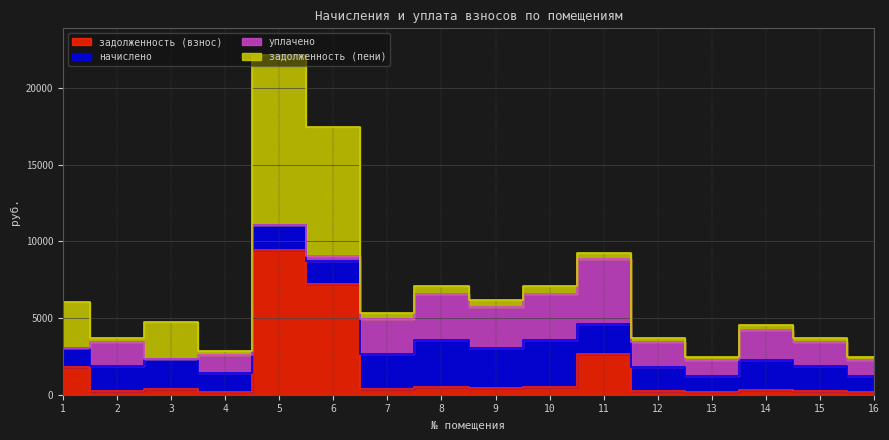

True or false: задолженность (пени) and задолженность (взнос) intersect in this chart.

False